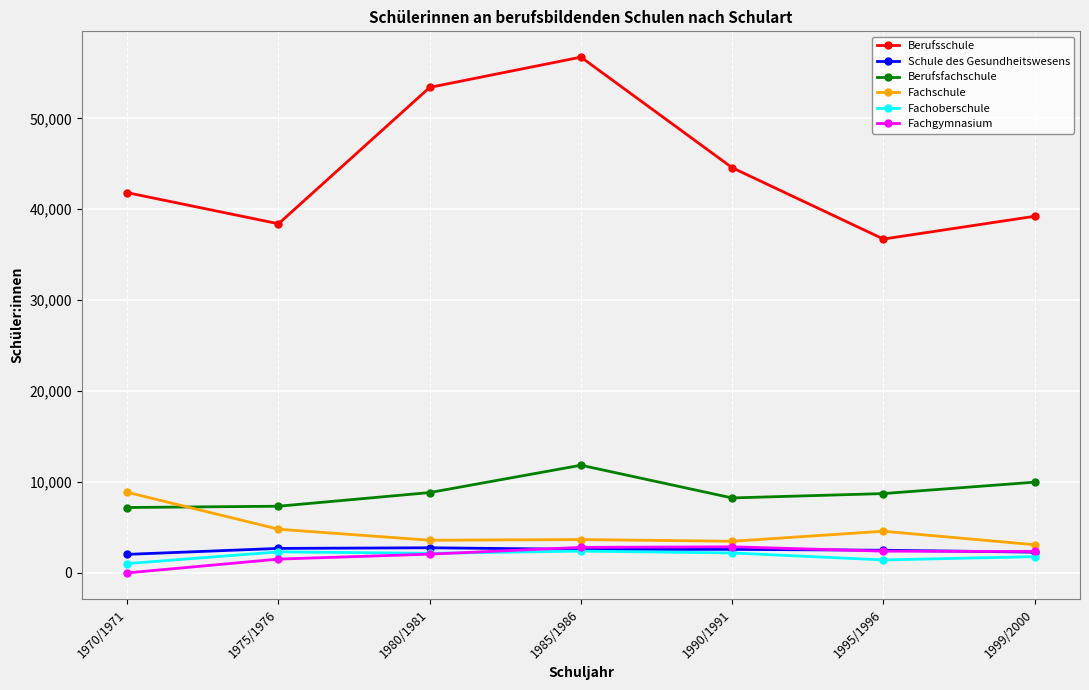

How many interior local valleys does the Berufsschule series have?

2